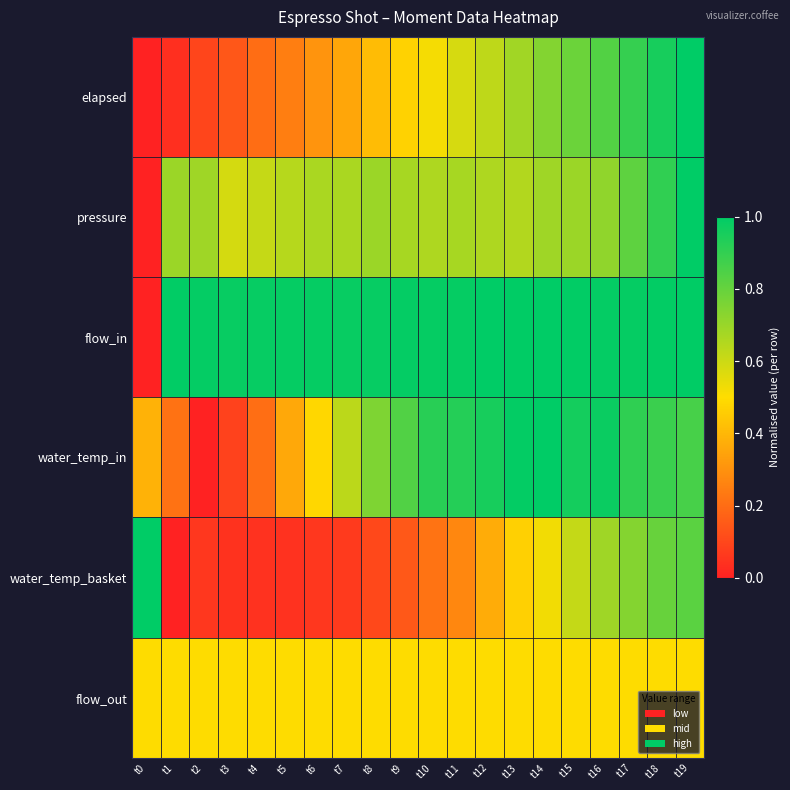

Count the number of data series in this chart.

6